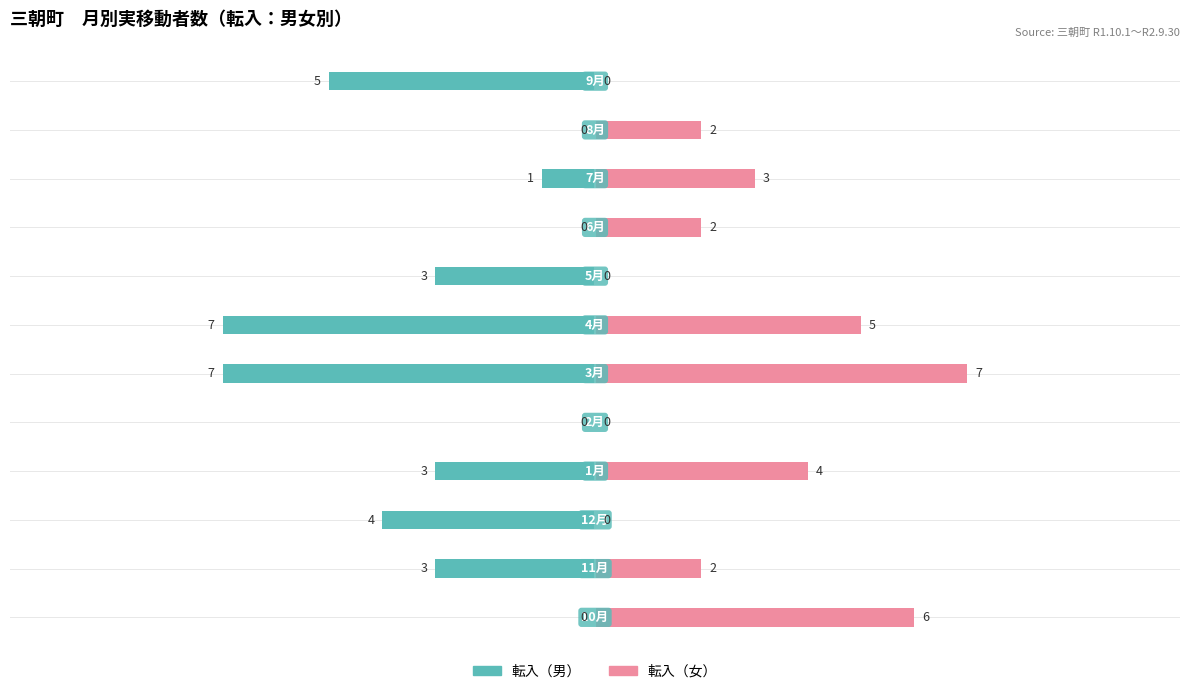

Reading right to left, extract all data points from this chart.

転入（男）: 5	0	1	0	3	7	7	0	3	4	3	0
転入（女）: 0	2	3	2	0	5	7	0	4	0	2	6